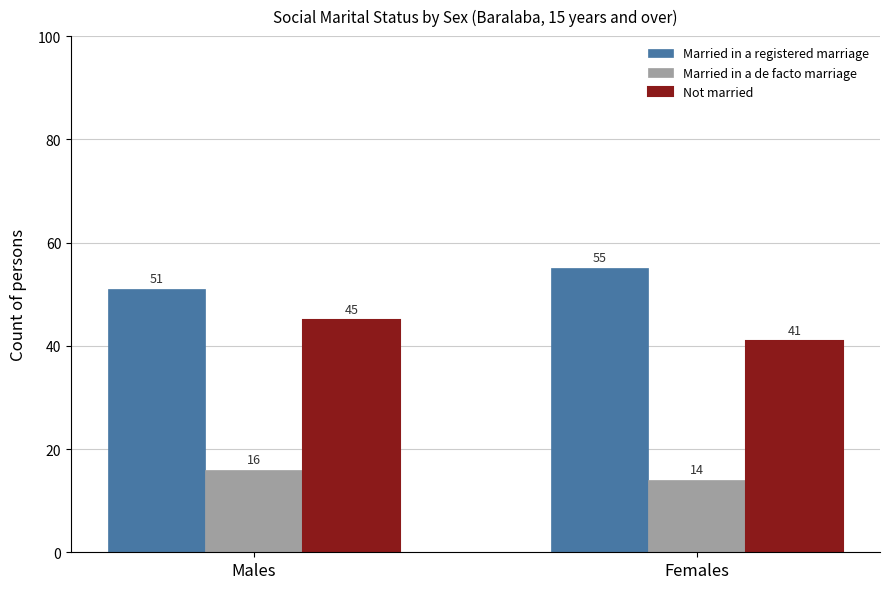

At which category does the chart reach its peak across all series?

Females